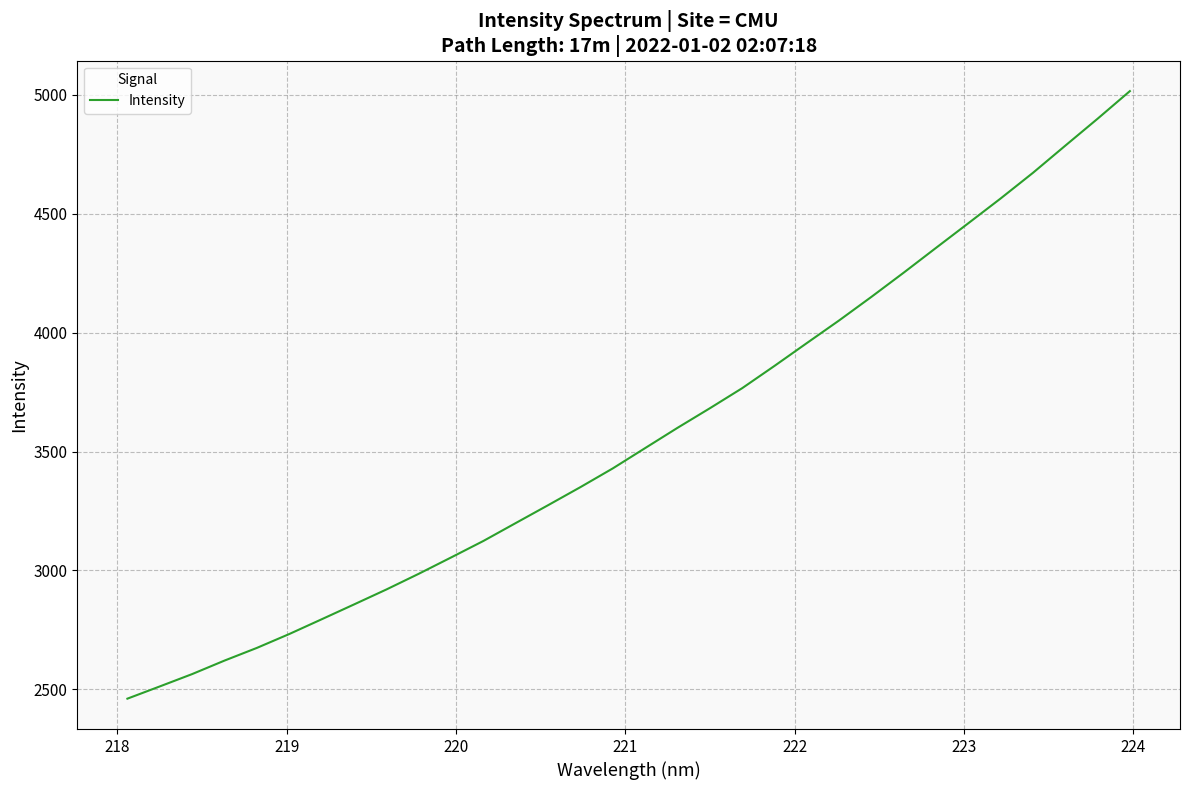

What is the difference between the maximum and minimum values?

2555.1